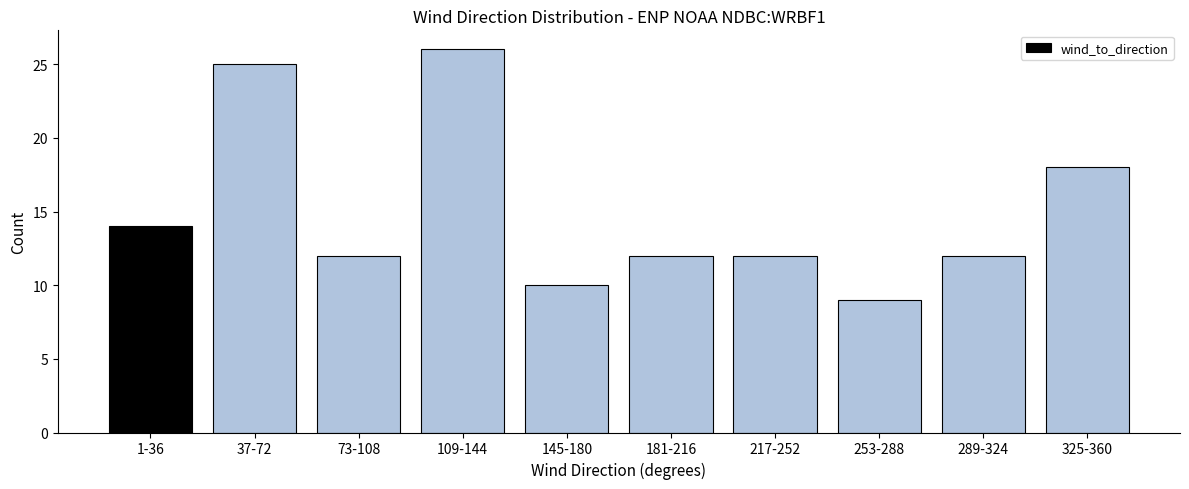

Reading right to left, what are all the values shown in this chart?

18	12	9	12	12	10	26	12	25	14